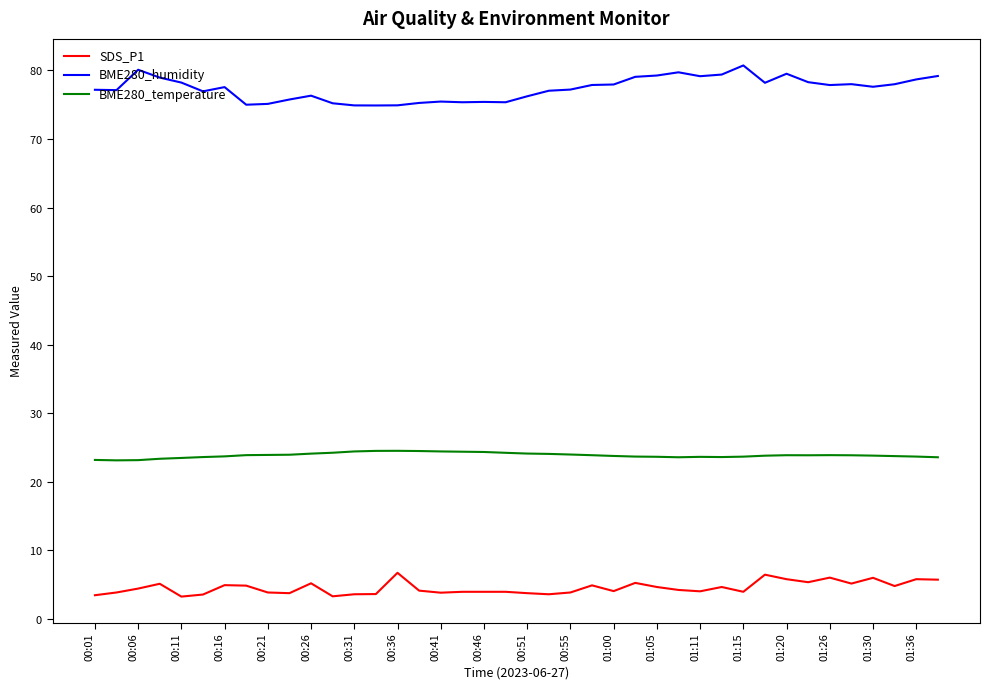

True or false: SDS_P1 and BME280_temperature intersect in this chart.

False